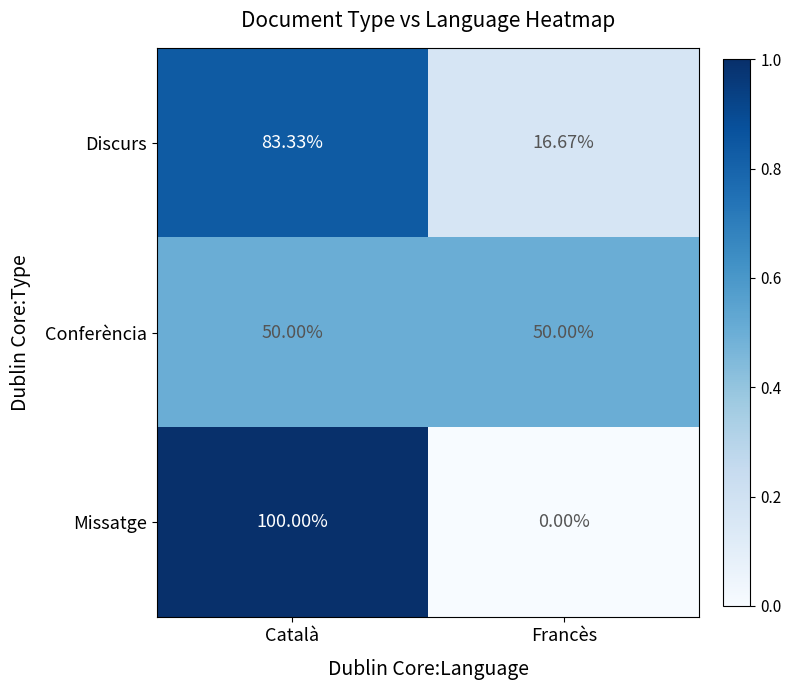

How many distinct data groups are displayed?

3